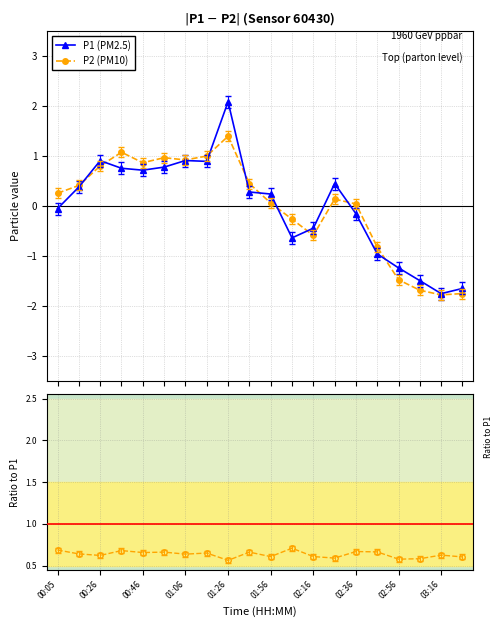

True or false: P1 (PM2.5) has more than 0 interior local peaks.

True